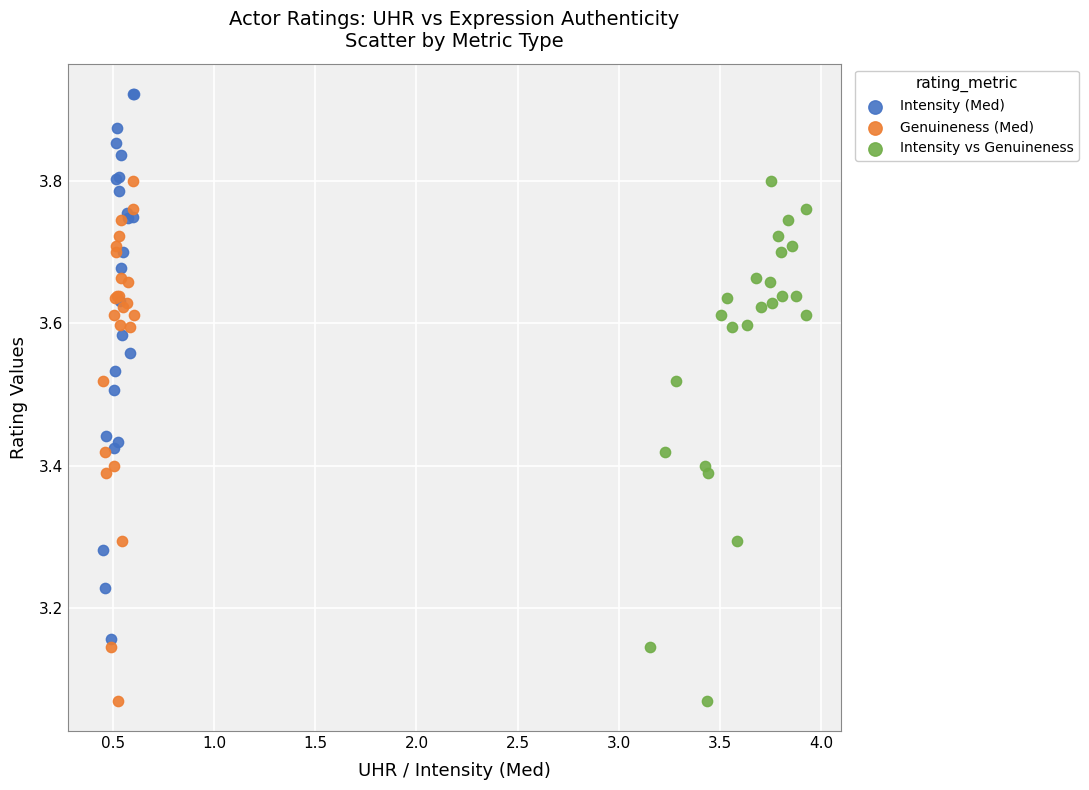

Which series contains the highest Y value?

Intensity (Med)